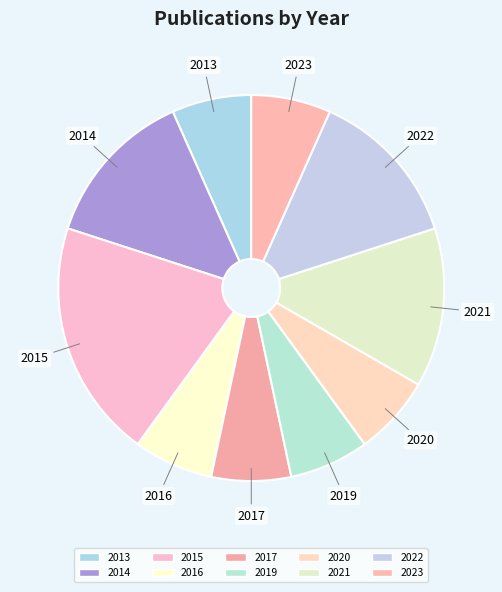

What is the smallest slice in the pie chart?

2013